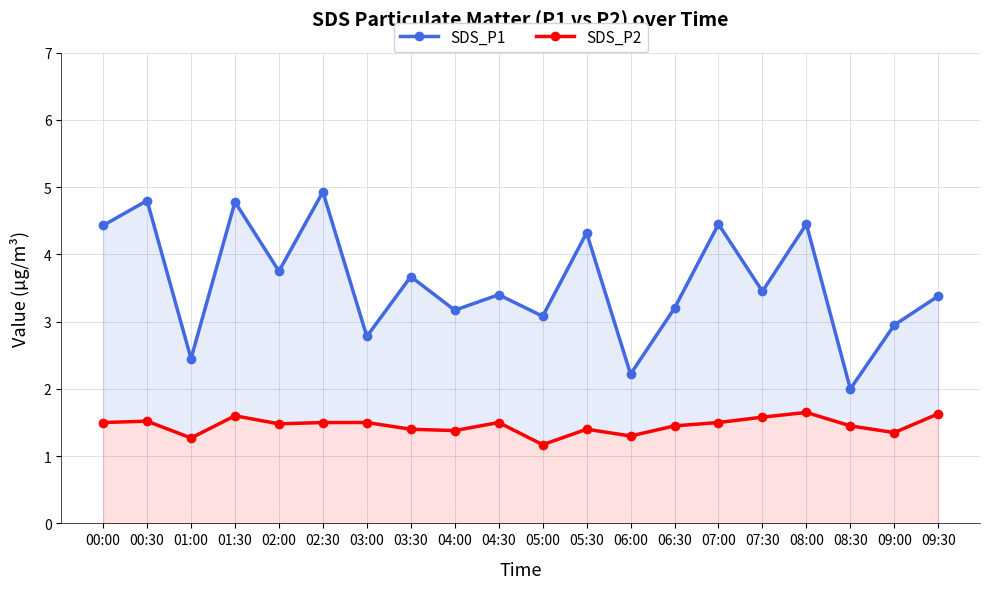

List the series in order of their peak value, highest first.

SDS_P1, SDS_P2